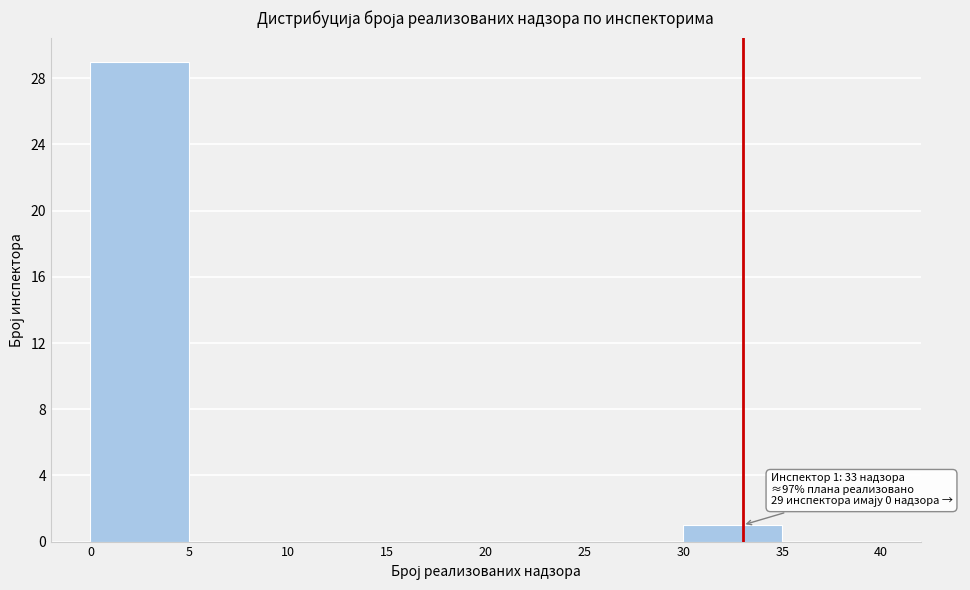

Which range on the x-axis has the tallest bar?

0 to 5